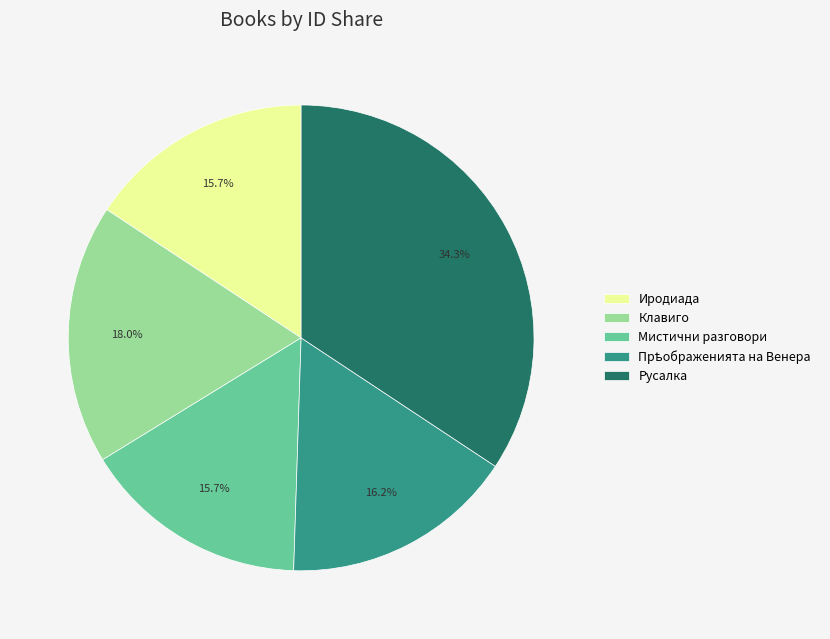

Which category has the biggest portion of the pie?

Русалка